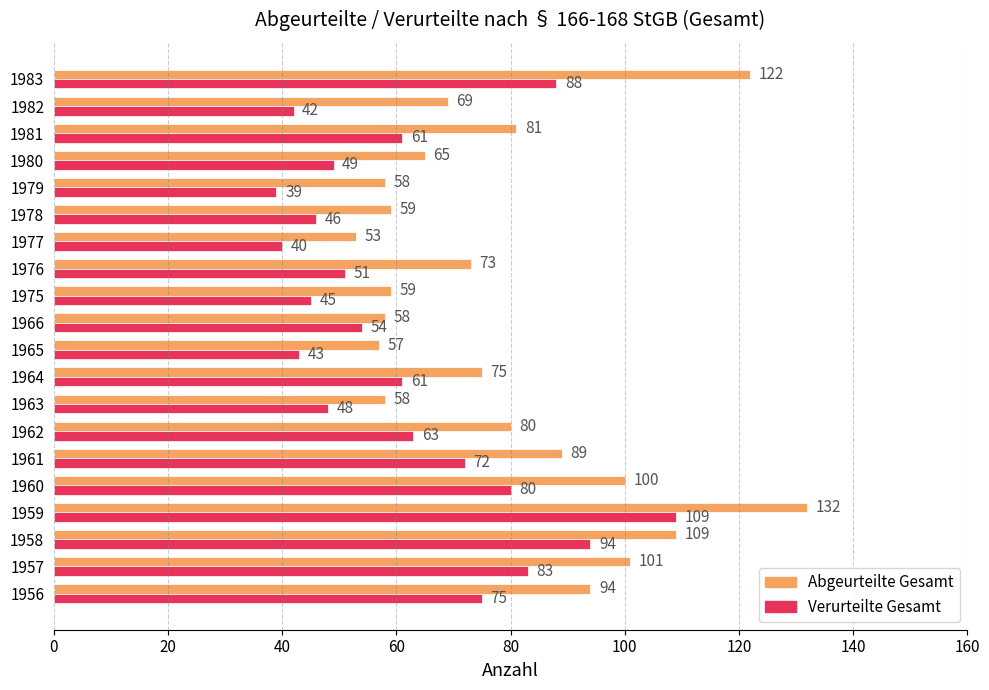

What are all the series names shown in the legend?

Abgeurteilte Gesamt, Verurteilte Gesamt